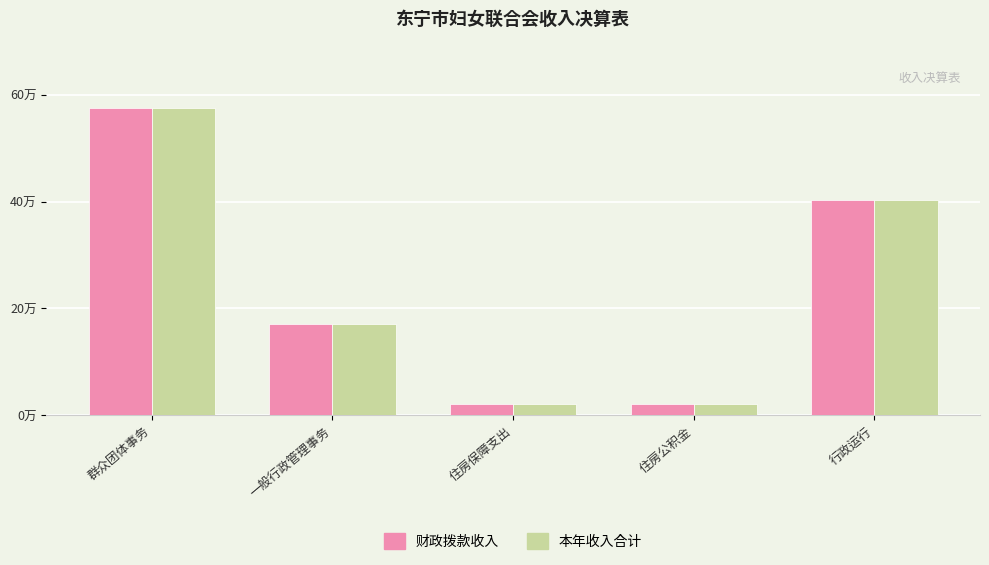

What is the label of the 2nd bar from the left?

一般行政管理事务